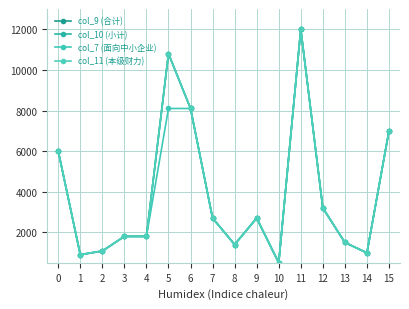

Reading left to right, extract all data points from this chart.

col_9 (合计): 6000	900	1080	1800	1800	10800	8100	2700	1400	2700	500	12000	3200	1500	990	7000
col_10 (小计): 6000	900	1080	1800	1800	10800	8100	2700	1400	2700	500	12000	3200	1500	990	7000
col_7 (面向中小企业): 6000	900	1080	1800	1800	8100	8100	2700	1400	2700	500	12000	3200	1500	990	7000
col_11 (本级财力): 6000	900	1080	1800	1800	10800	8100	2700	1400	2700	500	12000	3200	1500	990	7000